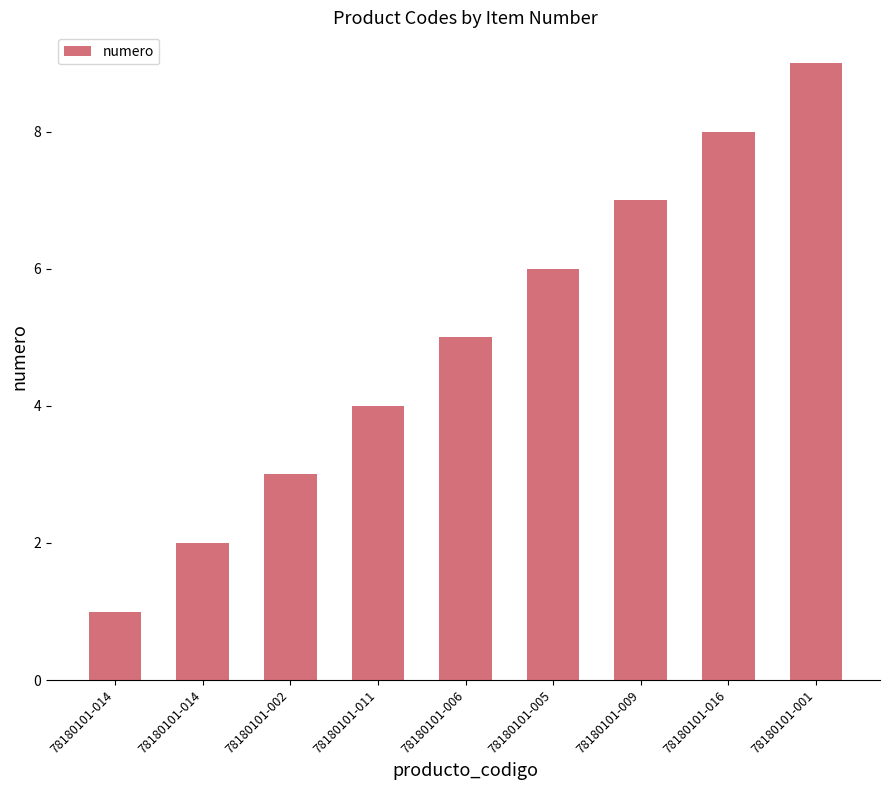

What is the average value?

5